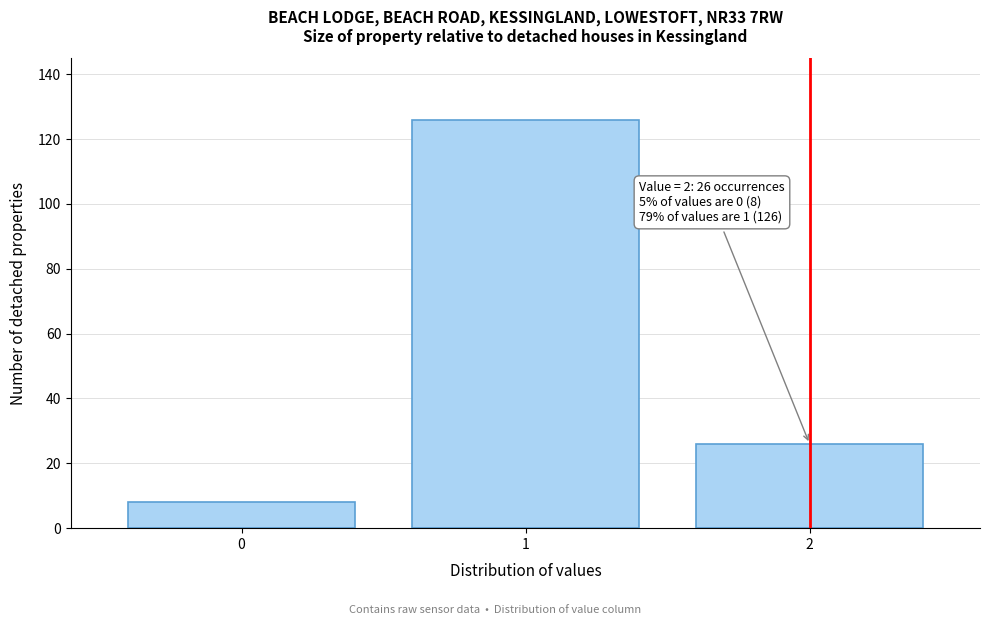

Reading left to right, extract all data points from this chart.

0=8	1=126	2=26